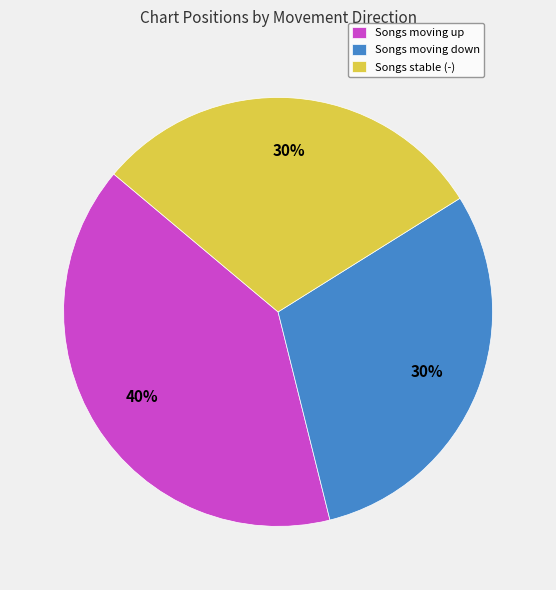

Which category has the biggest portion of the pie?

Songs moving up